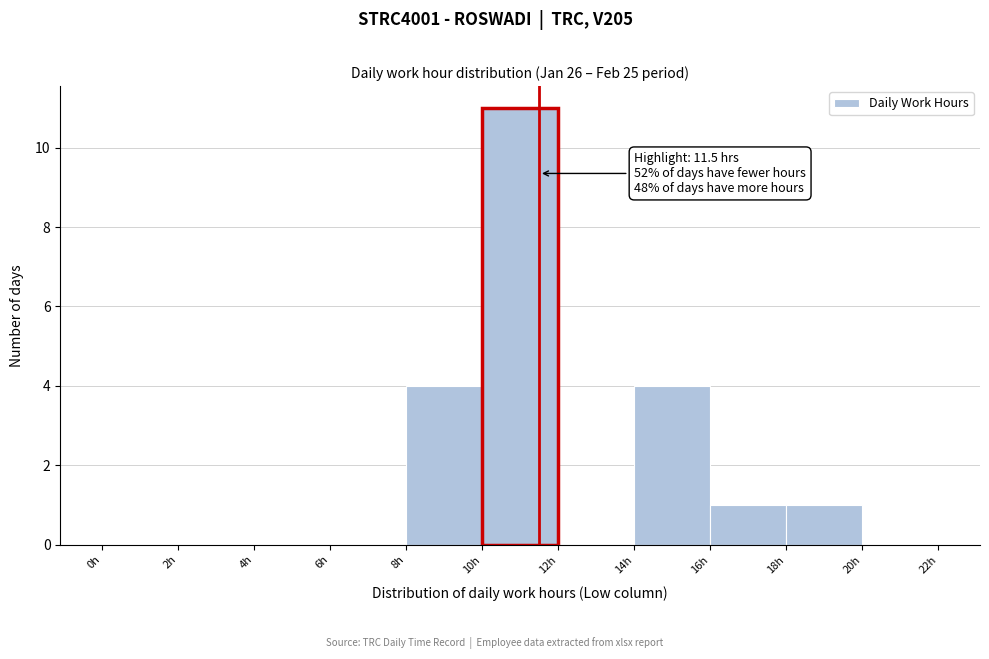

Which range on the x-axis has the tallest bar?

10 to 12